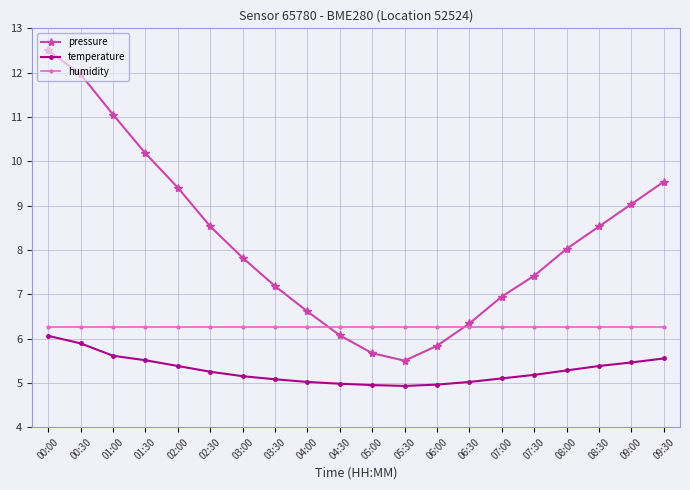

At 07:00, list the series in order from largest to smallest.

pressure, humidity, temperature